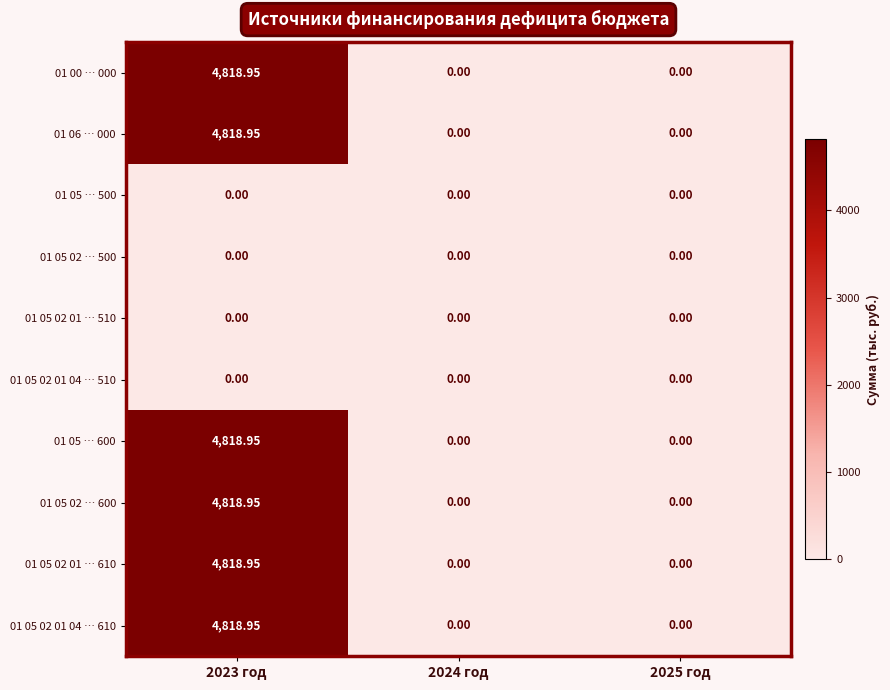

How many values in the 01 05 02 01 … 610 series exceed 0?

1